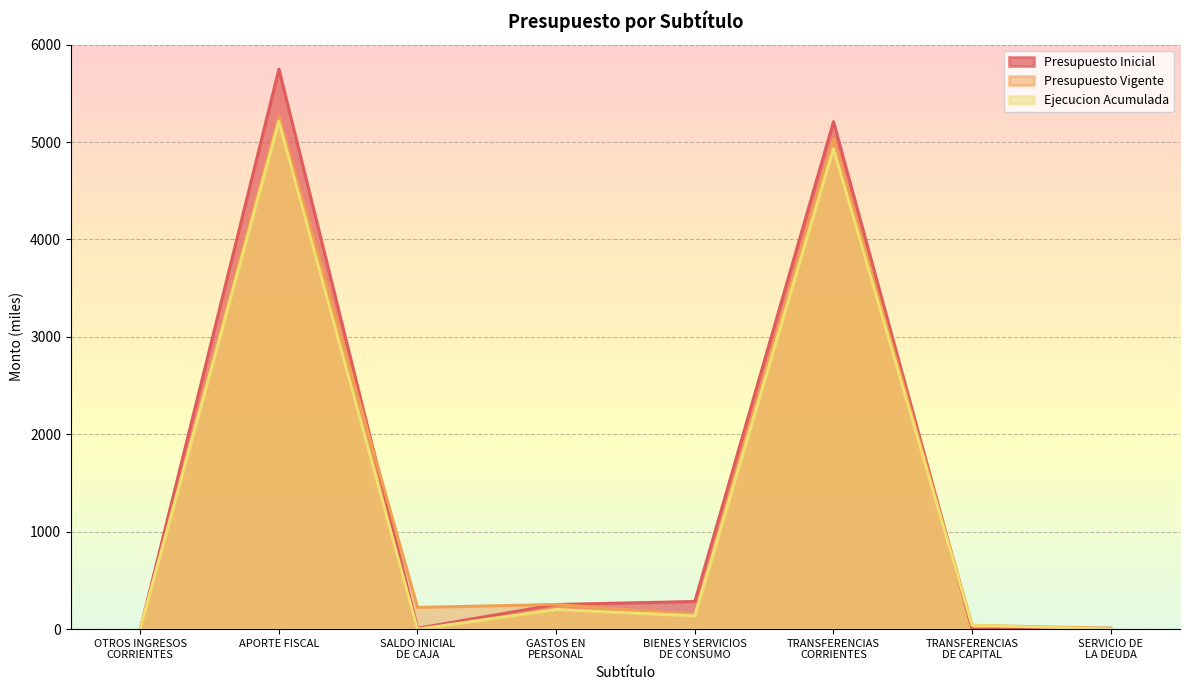

How many series are shown in this chart?

3